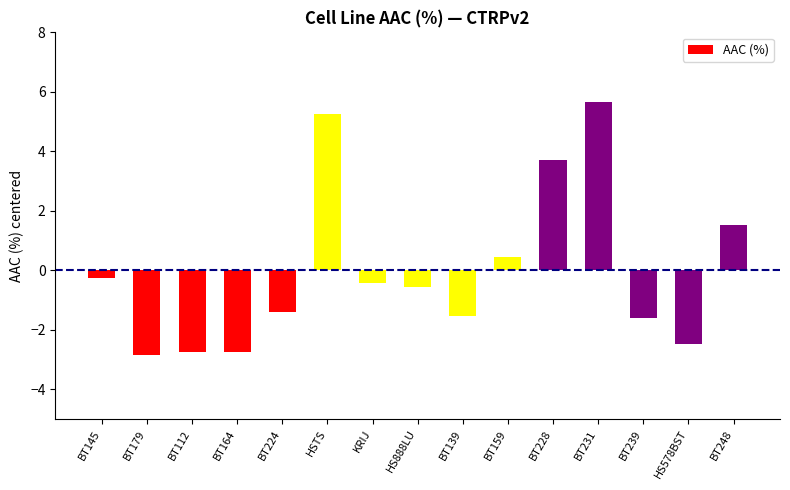

At which label does the data first exceed 0?

HSTS